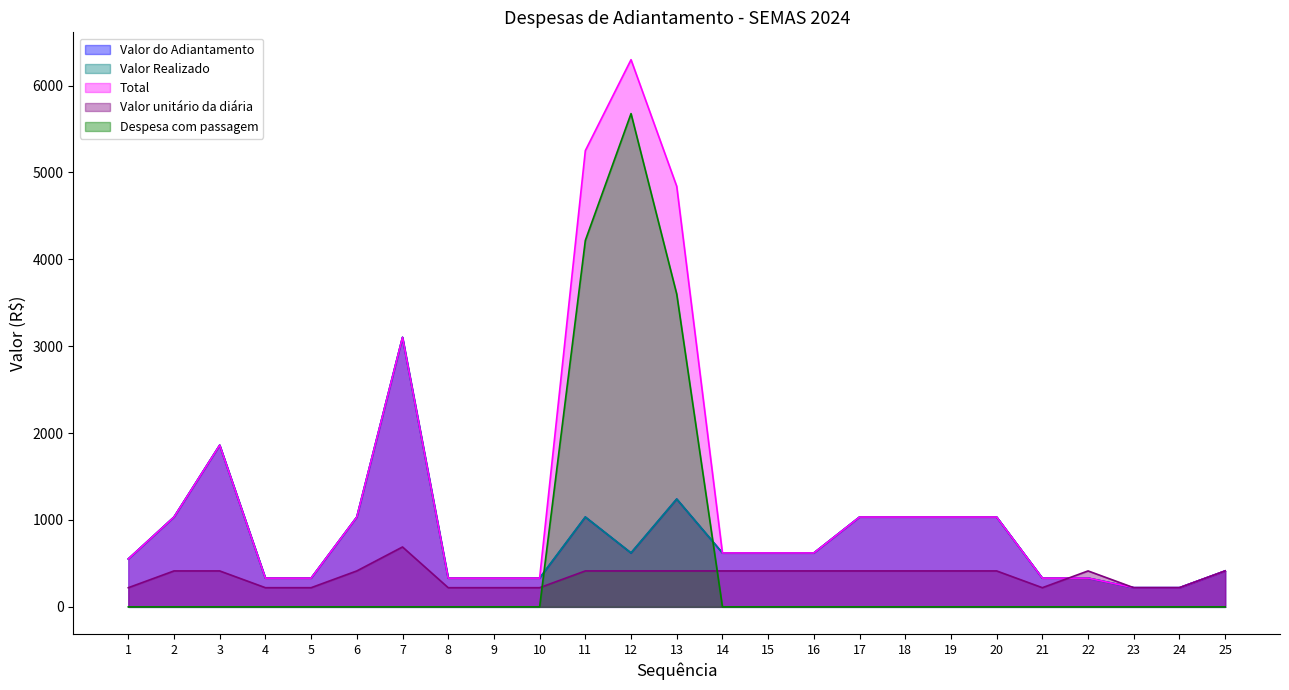

What is the difference between the maximum and minimum values in the Valor Realizado series?

2881.8